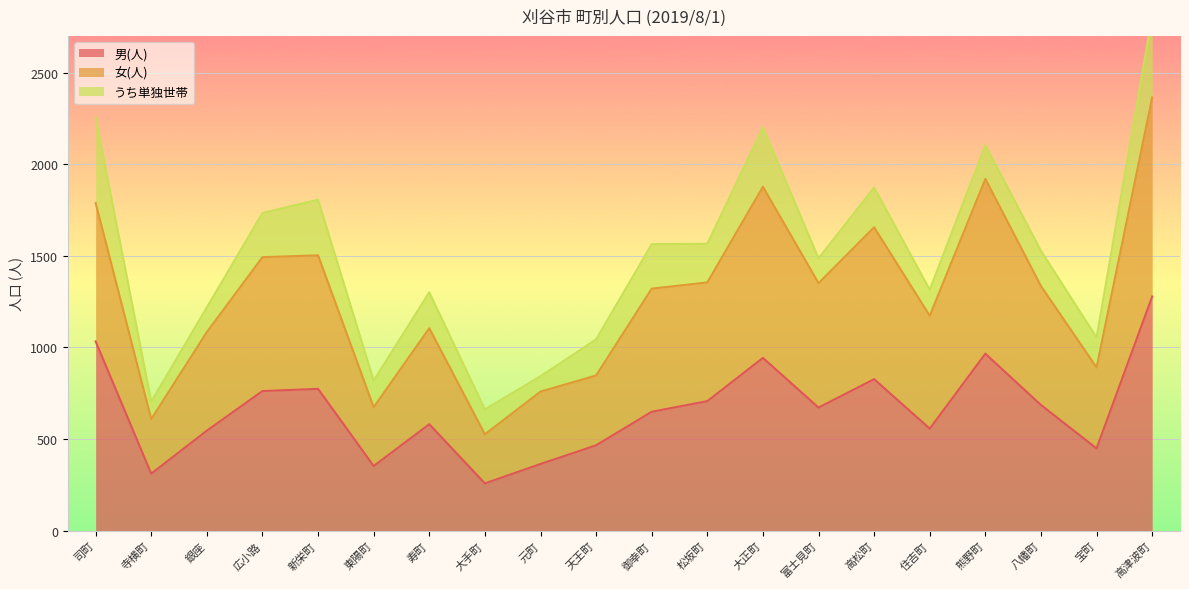

What is the approximate value of 男(人) at 元町?

364